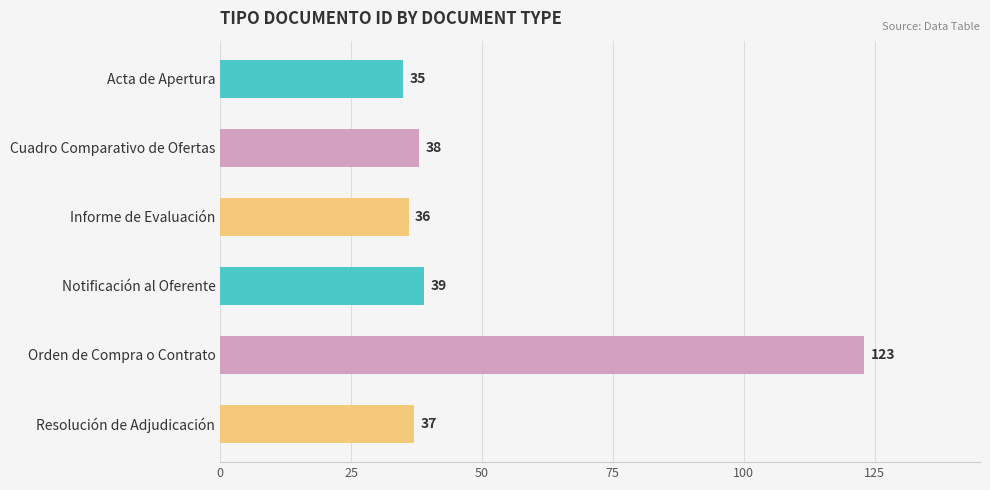

Between Orden de Compra o Contrato and Acta de Apertura, which is larger?

Orden de Compra o Contrato